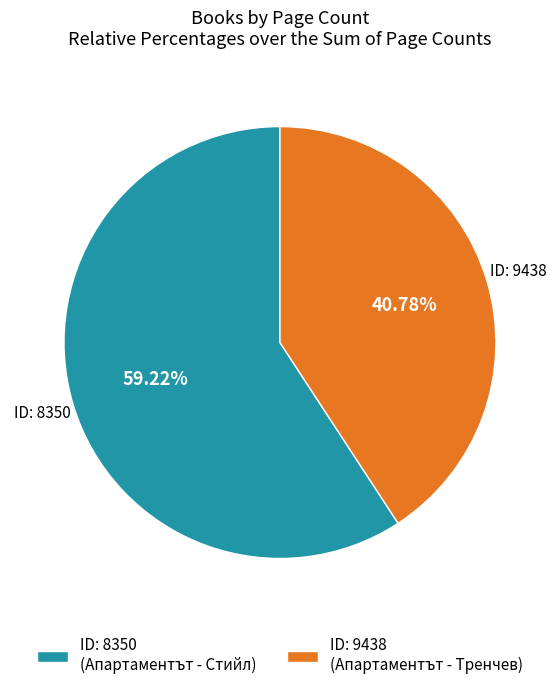

What is the largest slice in the pie chart?

ID: 8350 (Апартаментът - Стийл)